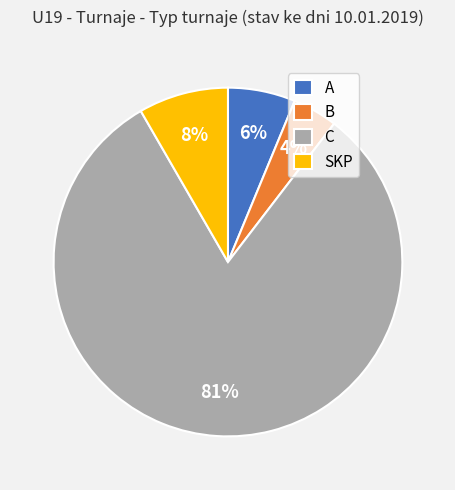

True or false: SKP accounts for 21% of the total.

False